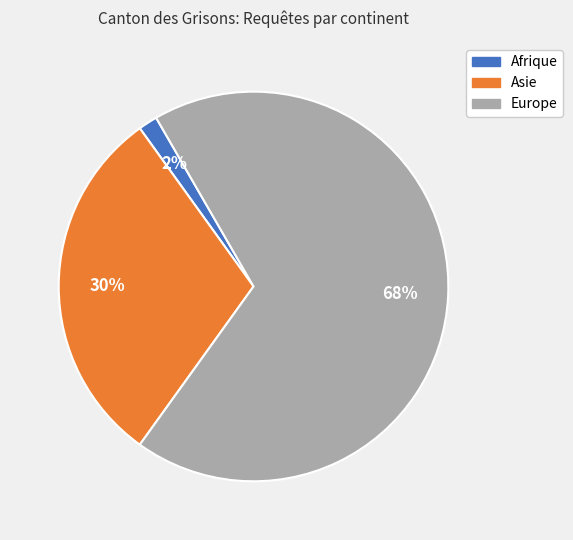

Does any single category account for the majority?

Yes